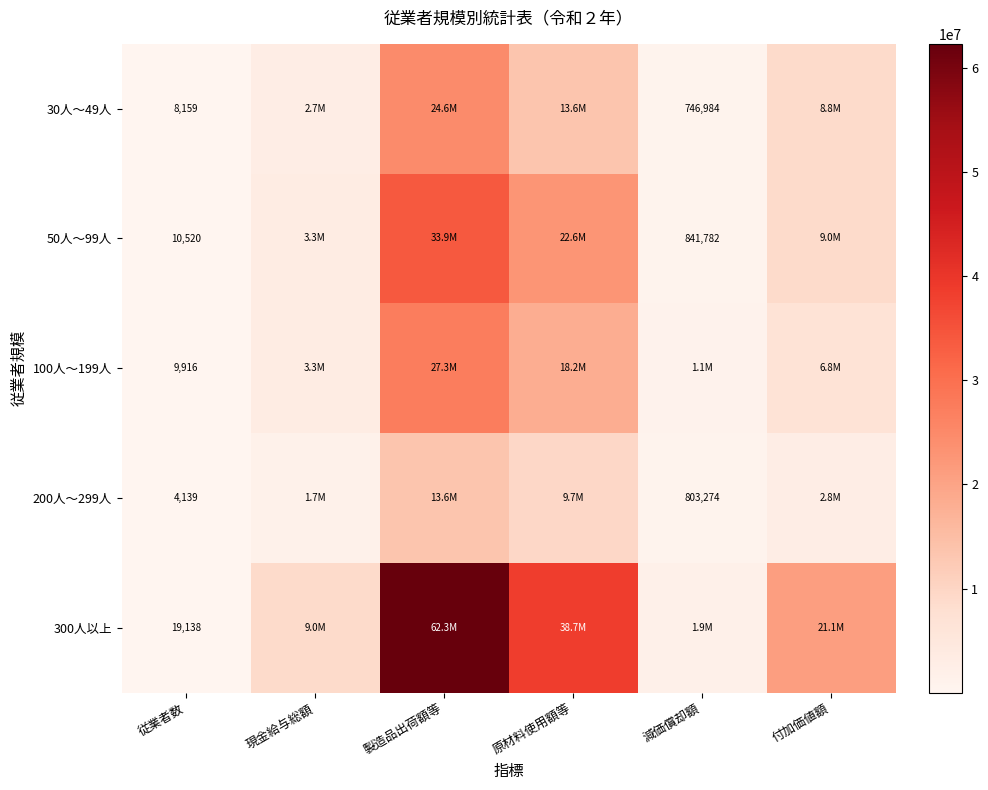

The value of 50人～99人 at 減価償却額 is 1472710. True or false?

False